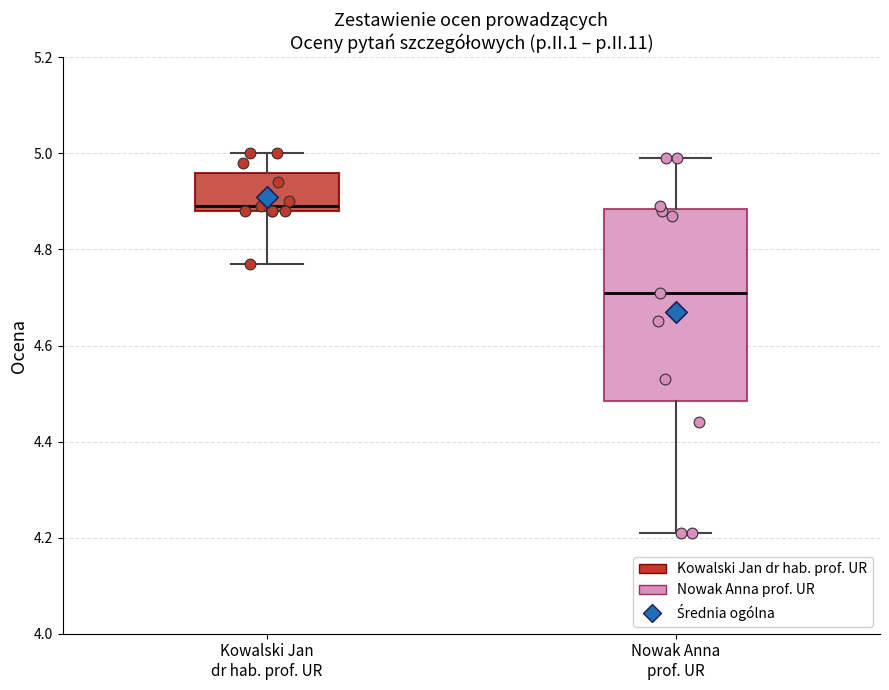

Comparing the boxes themselves (not the whiskers), which one is the tallest?

Nowak Anna prof. UR